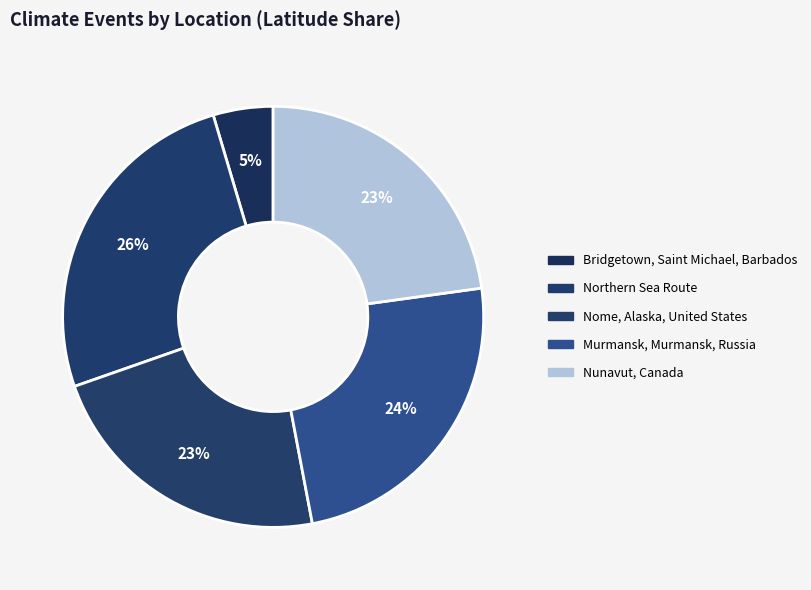

What is the largest slice in the pie chart?

Northern Sea Route